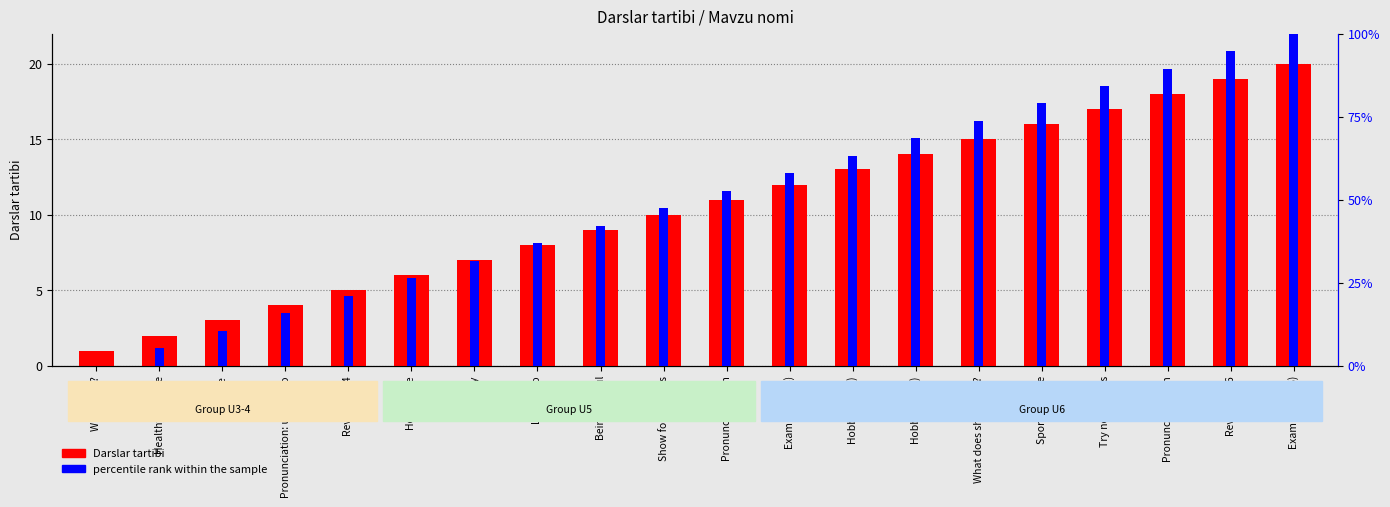

What is the difference between the maximum and minimum values?

19